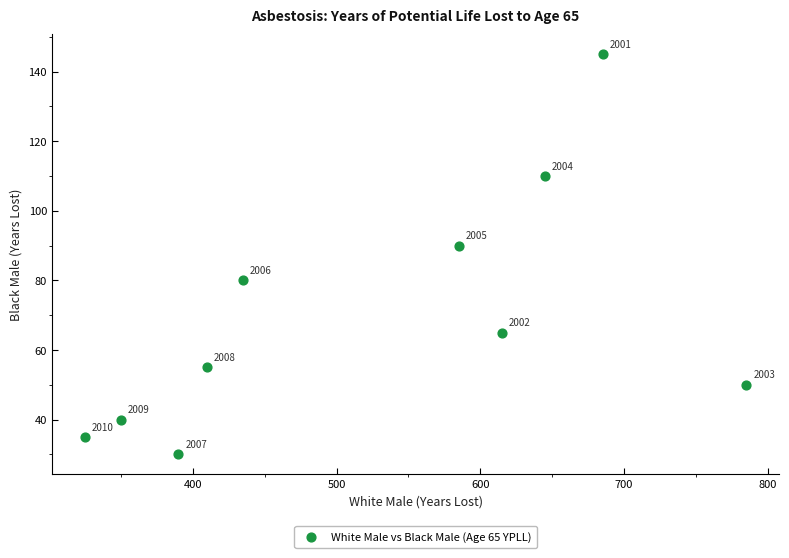

What is the range of X values (max minus min)?

460